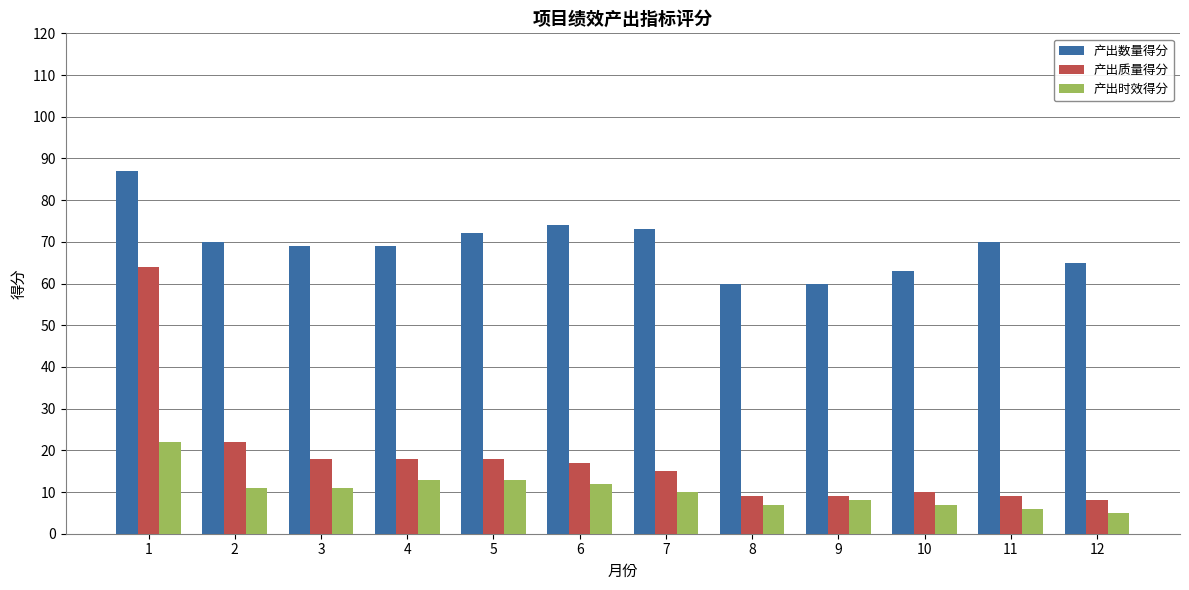

At which category is the sum across all series the highest?

1